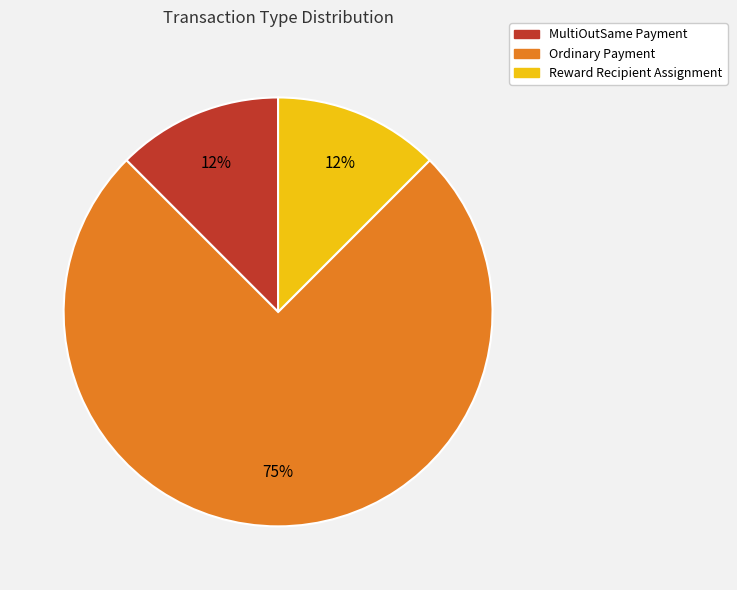

How many slices are in this pie chart?

3